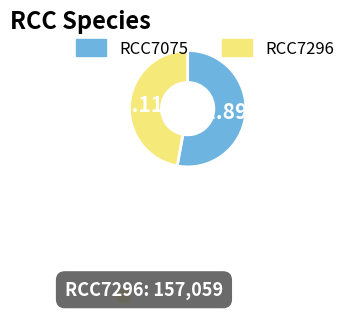

Rank the categories by value from highest to lowest.

RCC7075, RCC7296